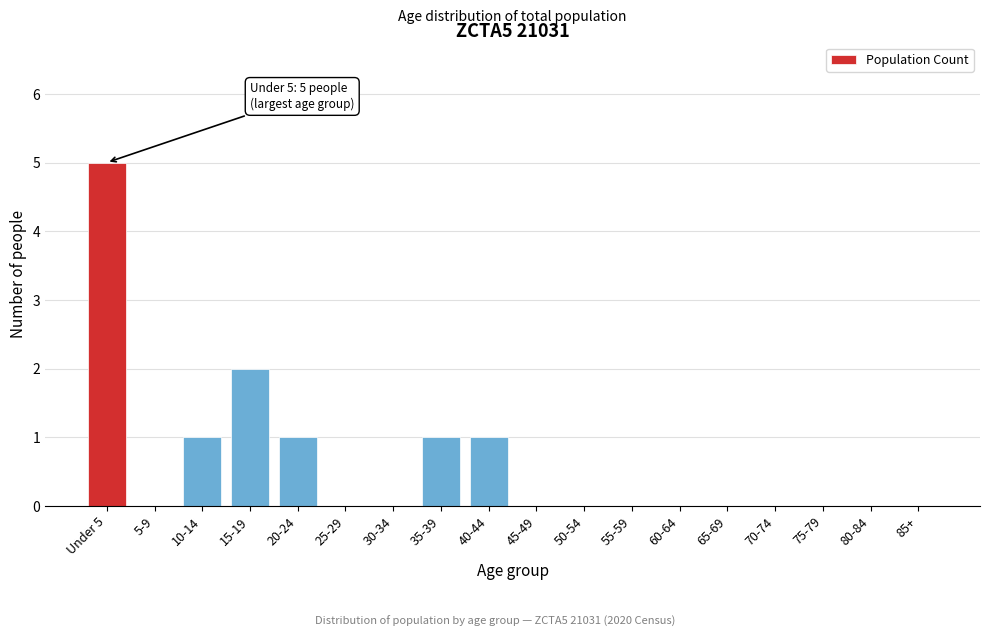

Reading right to left, what are all the values shown in this chart?

85+=0	80-84=0	75-79=0	70-74=0	65-69=0	60-64=0	55-59=0	50-54=0	45-49=0	40-44=1	35-39=1	30-34=0	25-29=0	20-24=1	15-19=2	10-14=1	5-9=0	Under 5=5